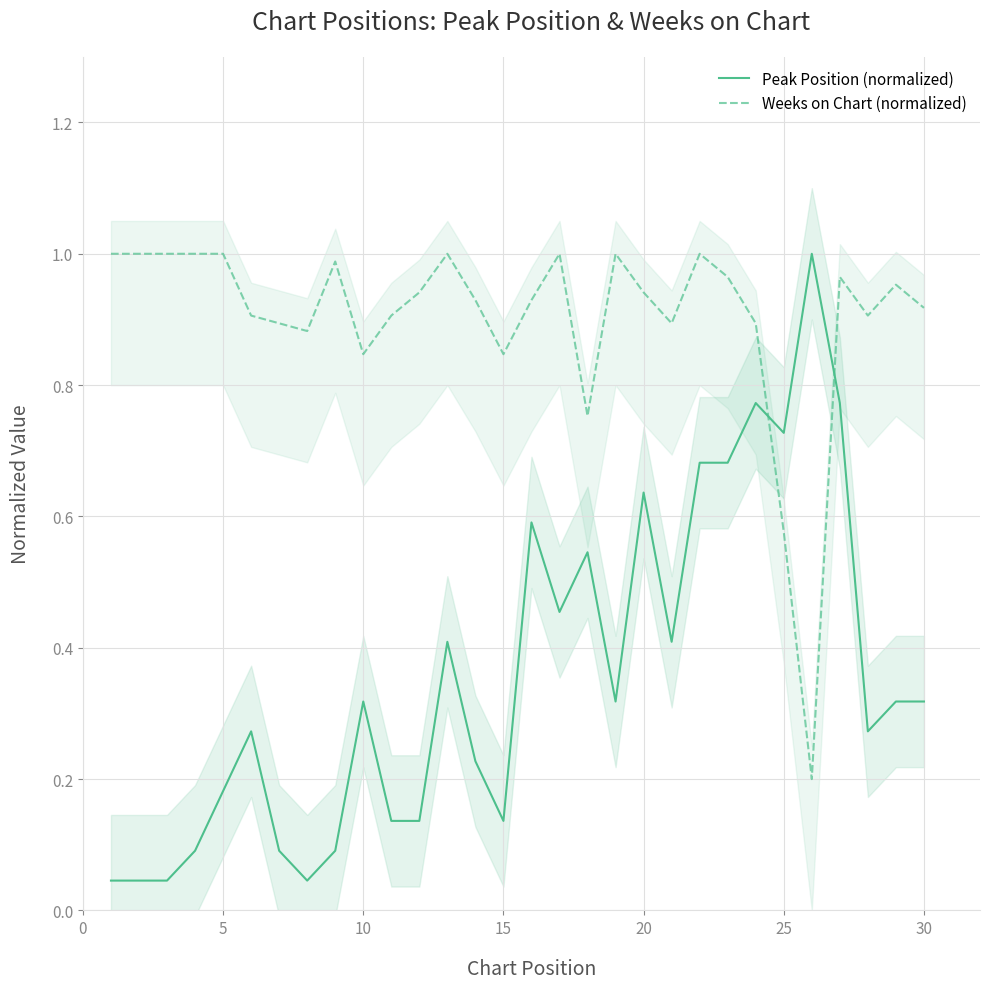

True or false: Peak Position (normalized) and Weeks on Chart (normalized) intersect in this chart.

True